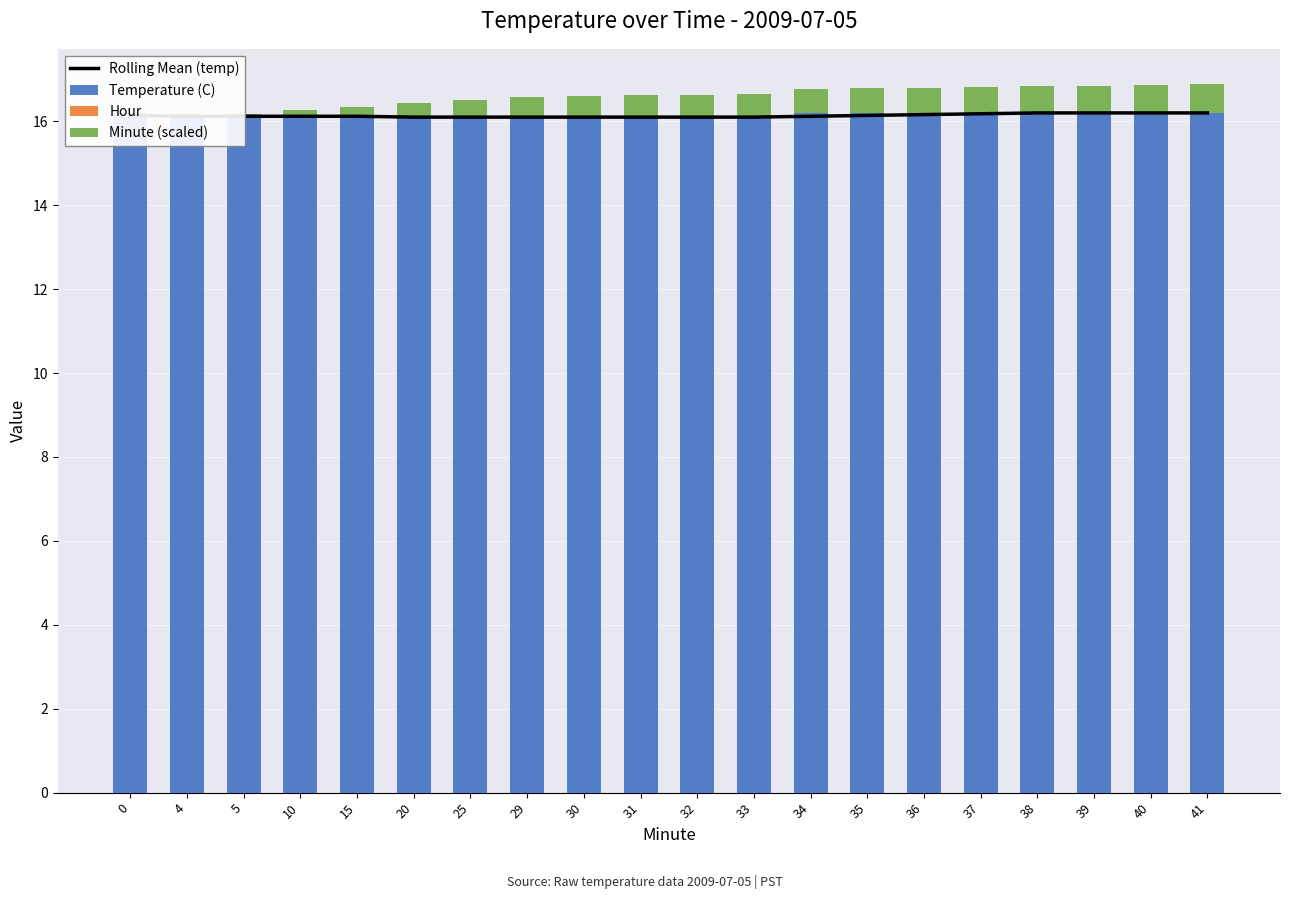

Rank the series by their maximum value, from lowest to highest.

Hour, Minute (scaled), Rolling Mean (temp), Temperature (C)